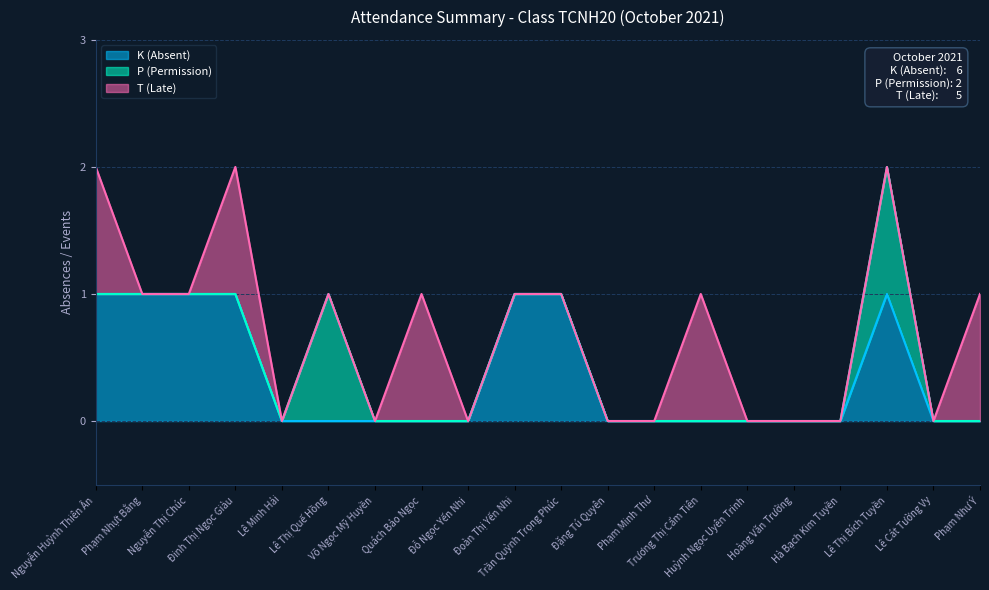

What position from the right is Lê Thị Bích Tuyền?

3